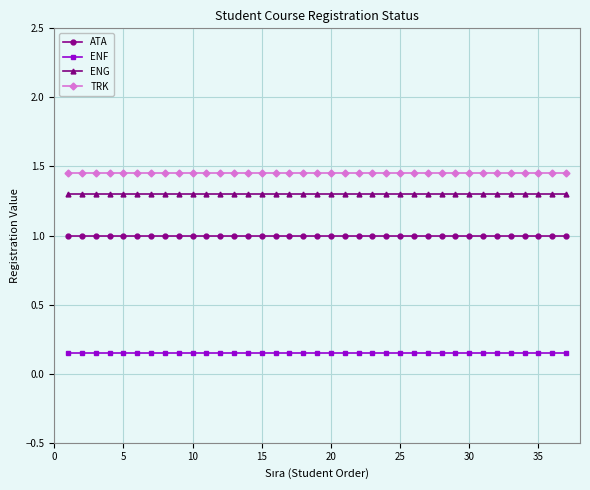

Rank the series by their maximum value, from lowest to highest.

ENF, ATA, ENG, TRK